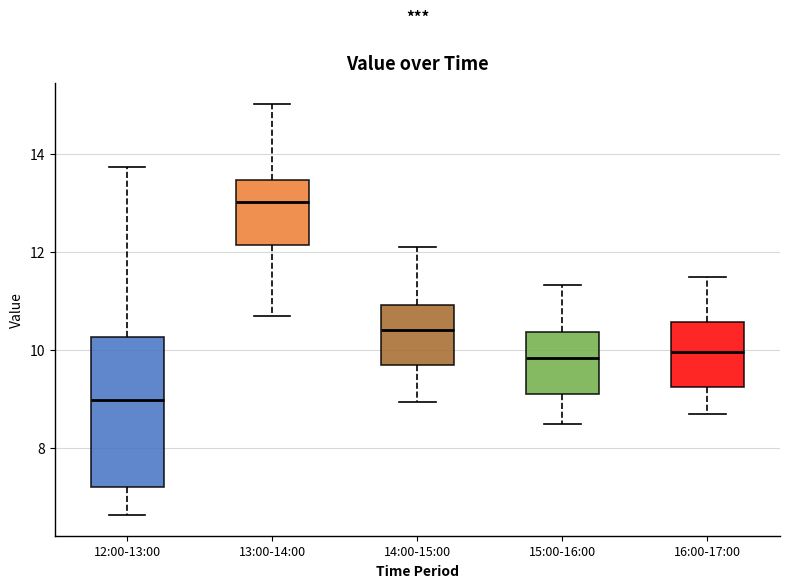

Reading left to right, transcribe this box plot: for each box, give where its median line is, the range the box spans, and where its two whiskers end, as read against the y-axis. The values are not printed on the chart, so give them approximately, as read against the axis.

12:00-13:00: median 9.0, box 7.2 to 10.2, whiskers 6.6 to 13.8
13:00-14:00: median 13.0, box 12.2 to 13.4, whiskers 10.8 to 15.0
14:00-15:00: median 10.4, box 9.6 to 11.0, whiskers 9.0 to 12.2
15:00-16:00: median 9.8, box 9.2 to 10.4, whiskers 8.6 to 11.4
16:00-17:00: median 10.0, box 9.2 to 10.6, whiskers 8.8 to 11.6